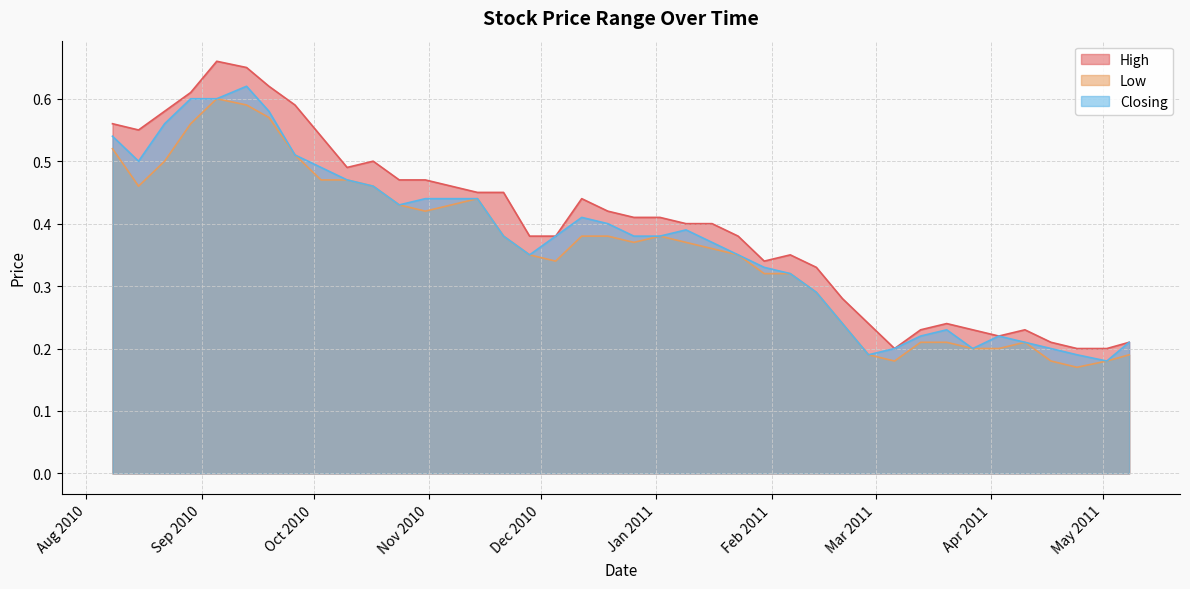

What is the total value across all series at 30/01/2011?

1.0